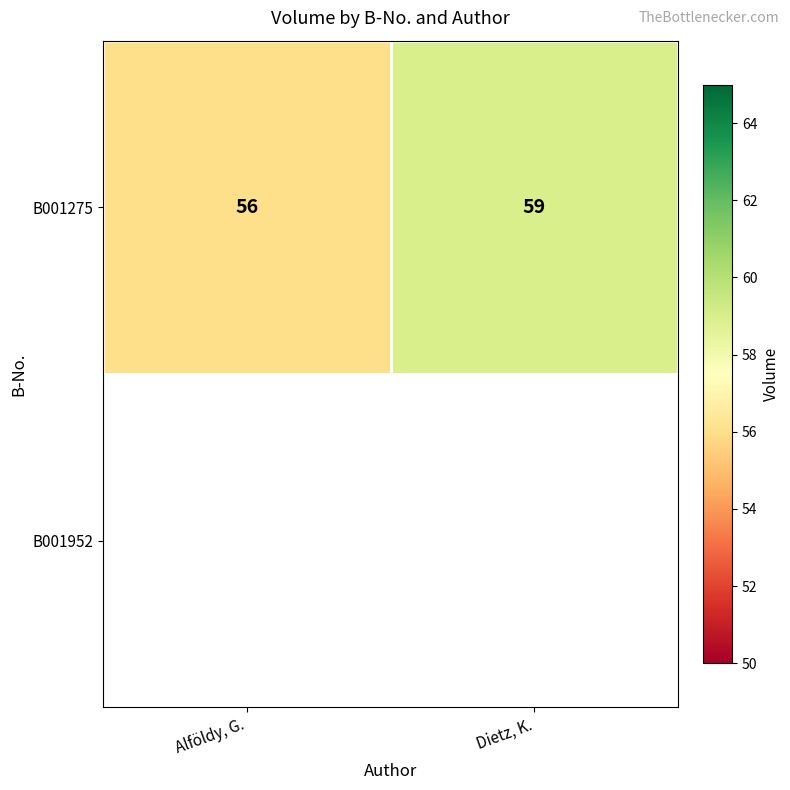

Is it true that B001275 equals 59 at Dietz, K.?

True